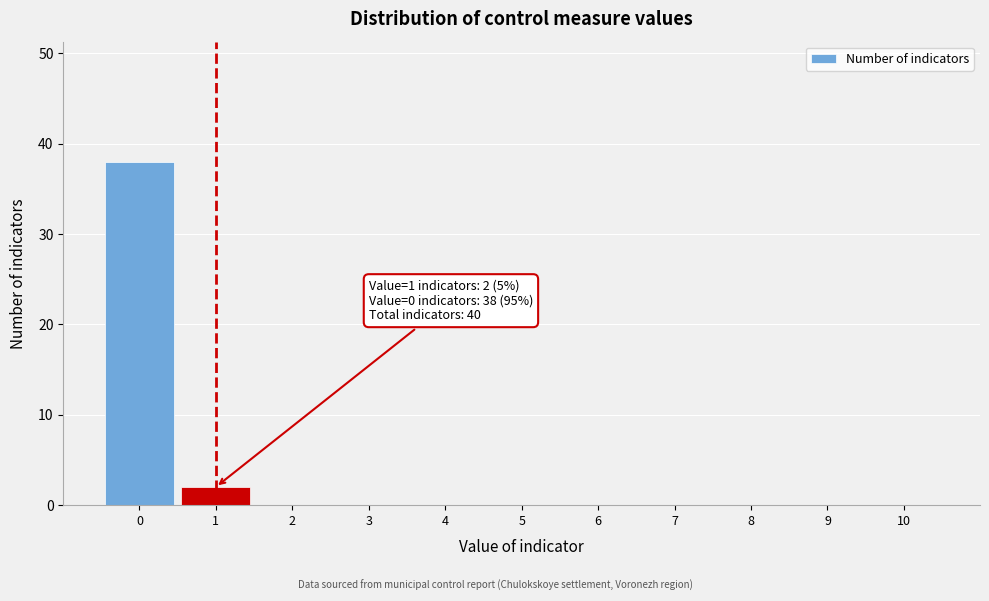

Reading left to right, list all the values displayed in this chart.

0=38	1=2	2=0	3=0	4=0	5=0	6=0	7=0	8=0	9=0	10=0